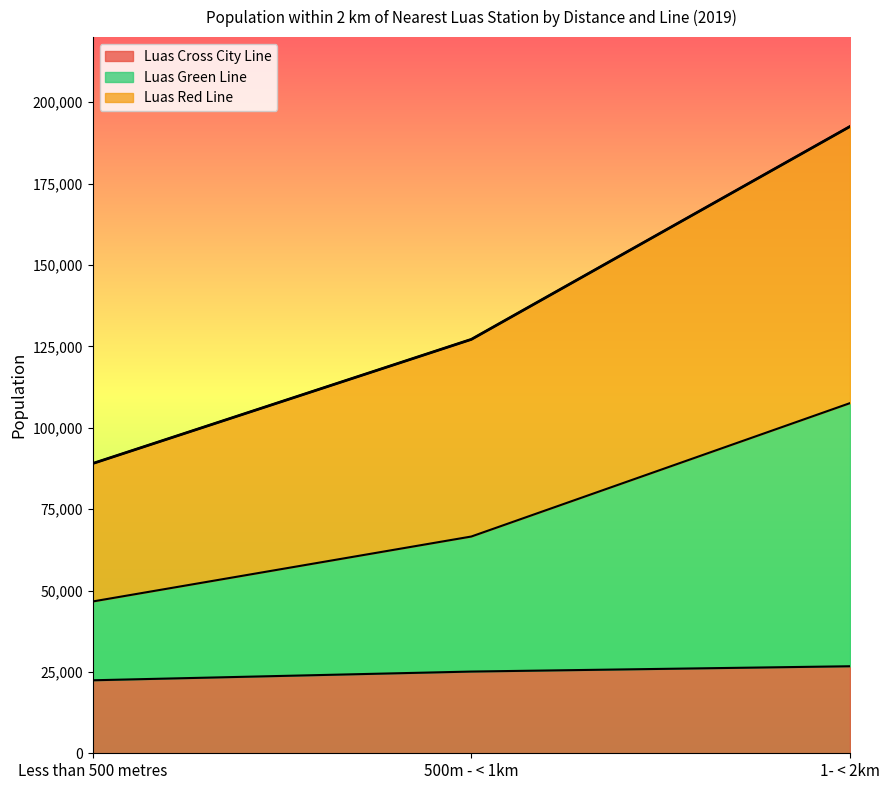

The value of Luas Green Line at 500m - < 1km is 91217. True or false?

False